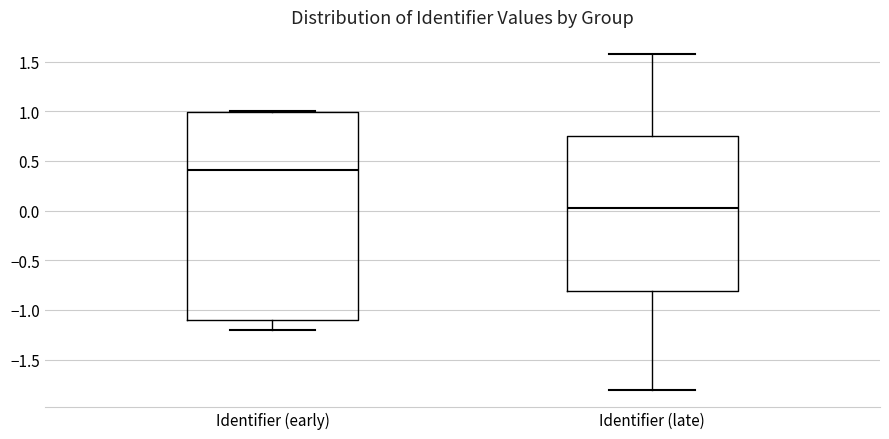

Where does the lower whisker of the box for Identifier (early) end on the y-axis? The values are not printed on the chart, so give them approximately, as read against the axis.

-1.20